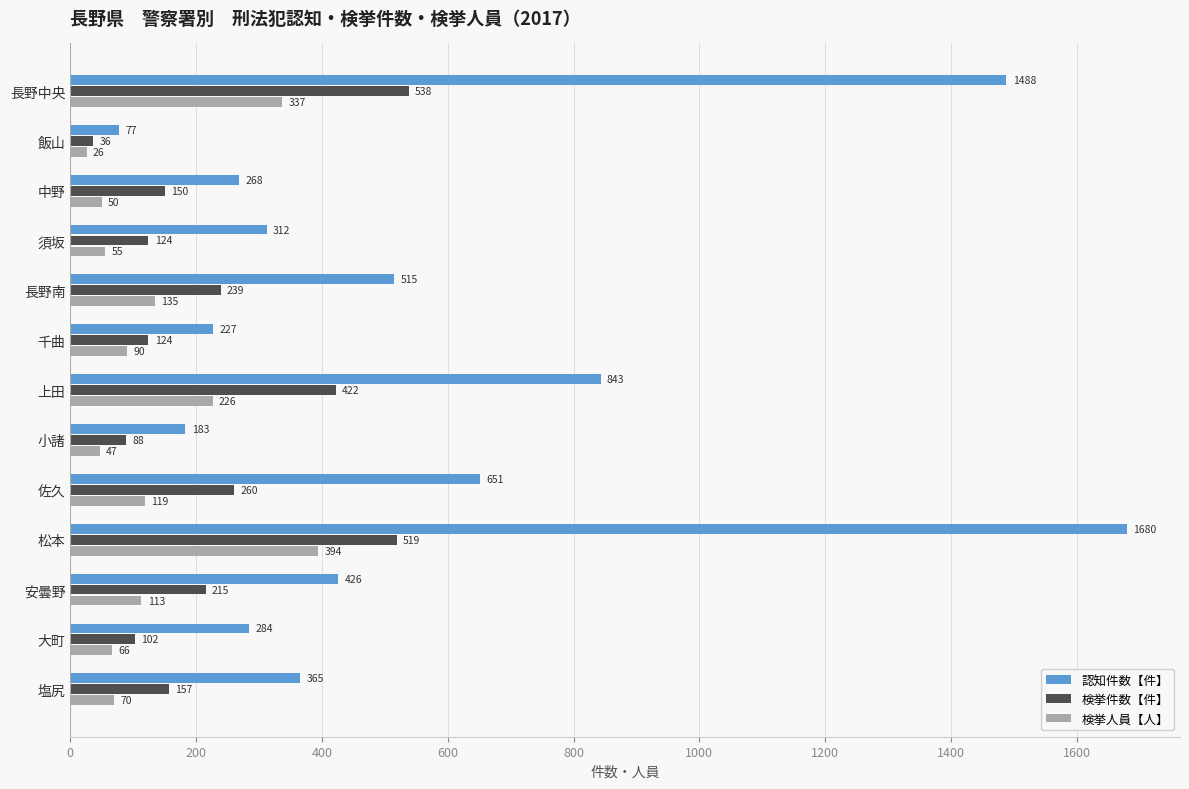

At how many categories does at least one series exceed 790?

3